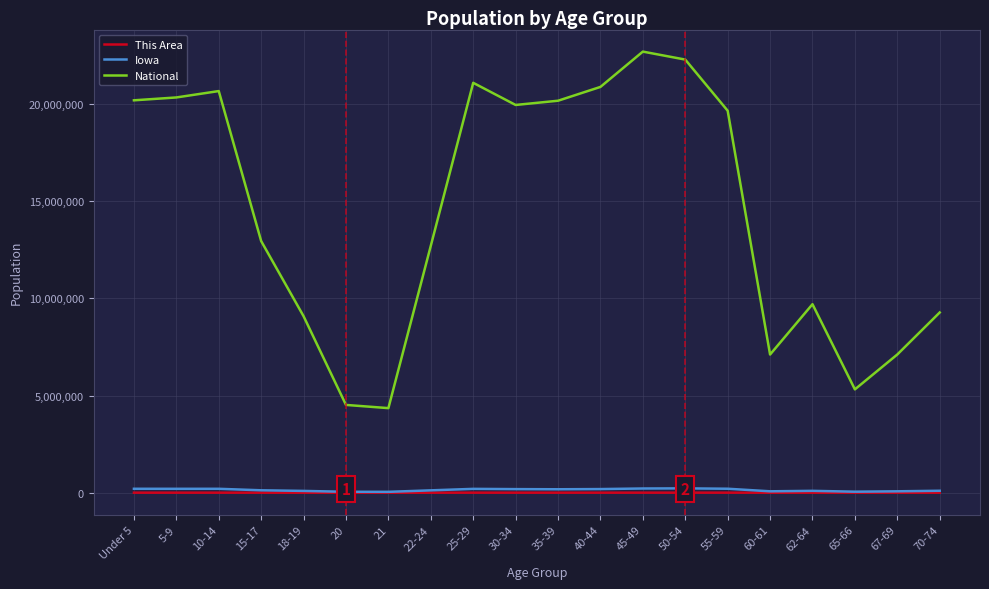

Read the Iowa value at 40-44.

187400